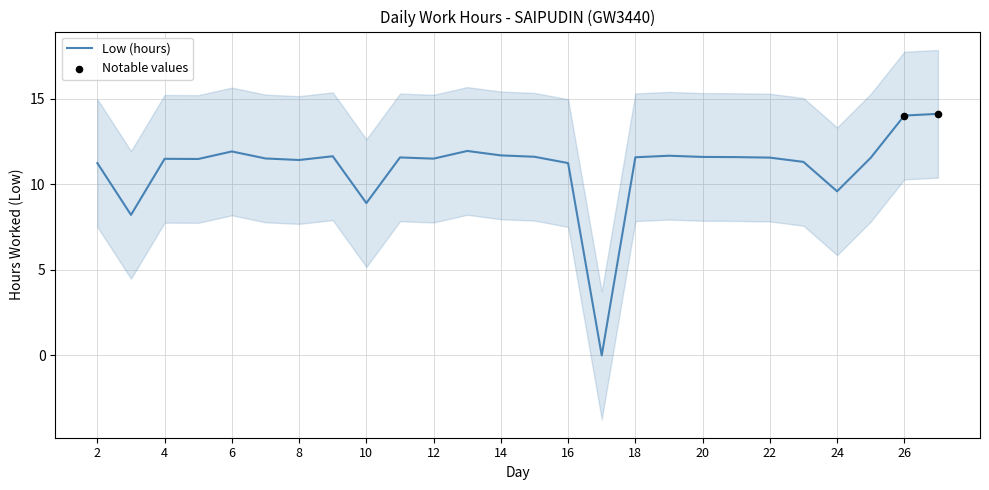

What is the change in value from 24 to 26?

+4.4